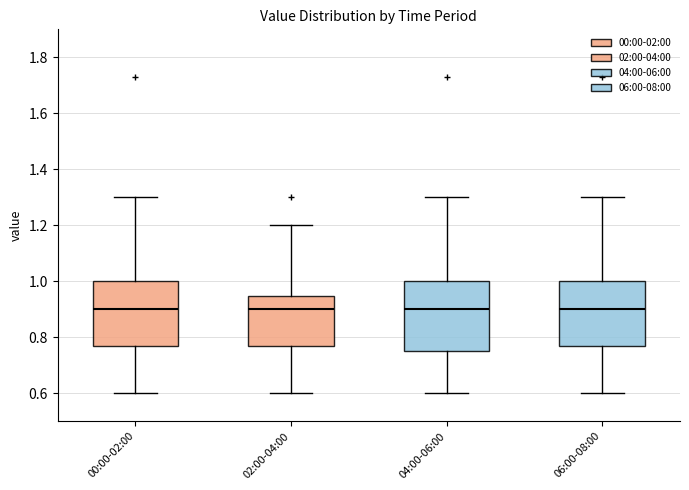

Reading left to right, transcribe this box plot: for each box, give where its median line is, the range the box spans, and where its two whiskers end, as read against the y-axis. The values are not printed on the chart, so give them approximately, as read against the axis.

00:00-02:00: median 0.90, box 0.78 to 1.00, whiskers 0.60 to 1.30
02:00-04:00: median 0.90, box 0.78 to 0.94, whiskers 0.60 to 1.20
04:00-06:00: median 0.90, box 0.76 to 1.00, whiskers 0.60 to 1.30
06:00-08:00: median 0.90, box 0.78 to 1.00, whiskers 0.60 to 1.30